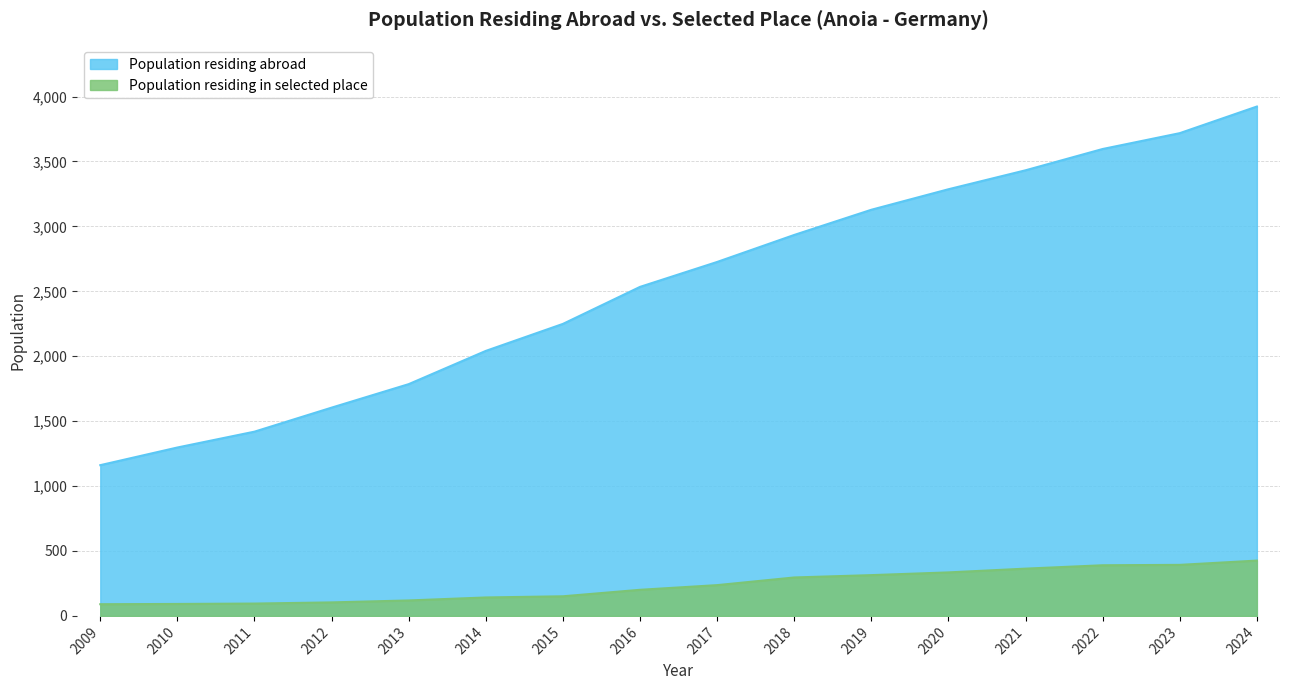

True or false: Population residing in selected place and Population residing abroad intersect in this chart.

False